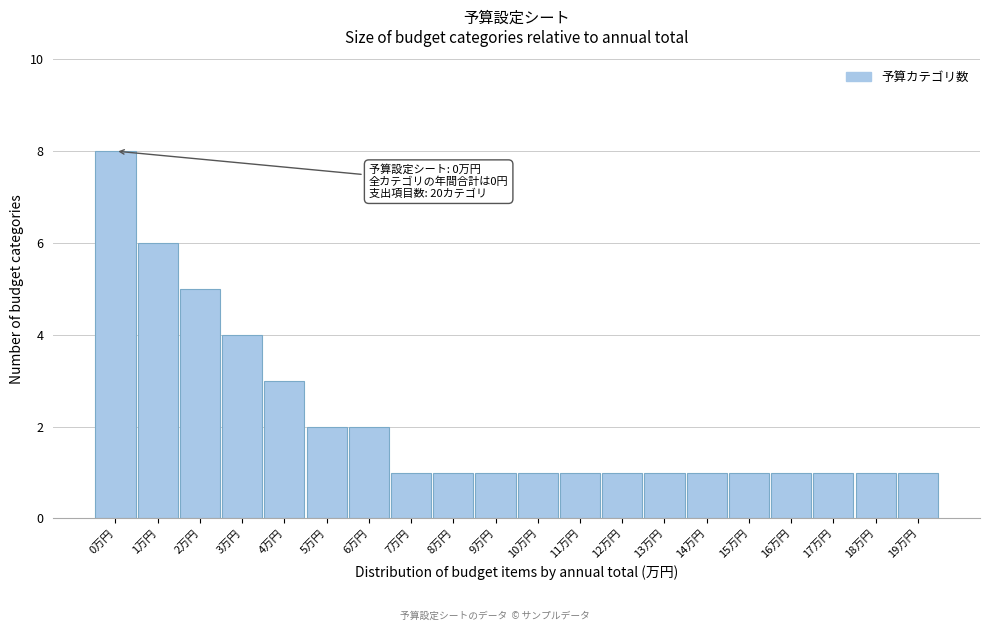

Reading right to left, what are all the values shown in this chart?

19万円=1	18万円=1	17万円=1	16万円=1	15万円=1	14万円=1	13万円=1	12万円=1	11万円=1	10万円=1	9万円=1	8万円=1	7万円=1	6万円=2	5万円=2	4万円=3	3万円=4	2万円=5	1万円=6	0万円=8